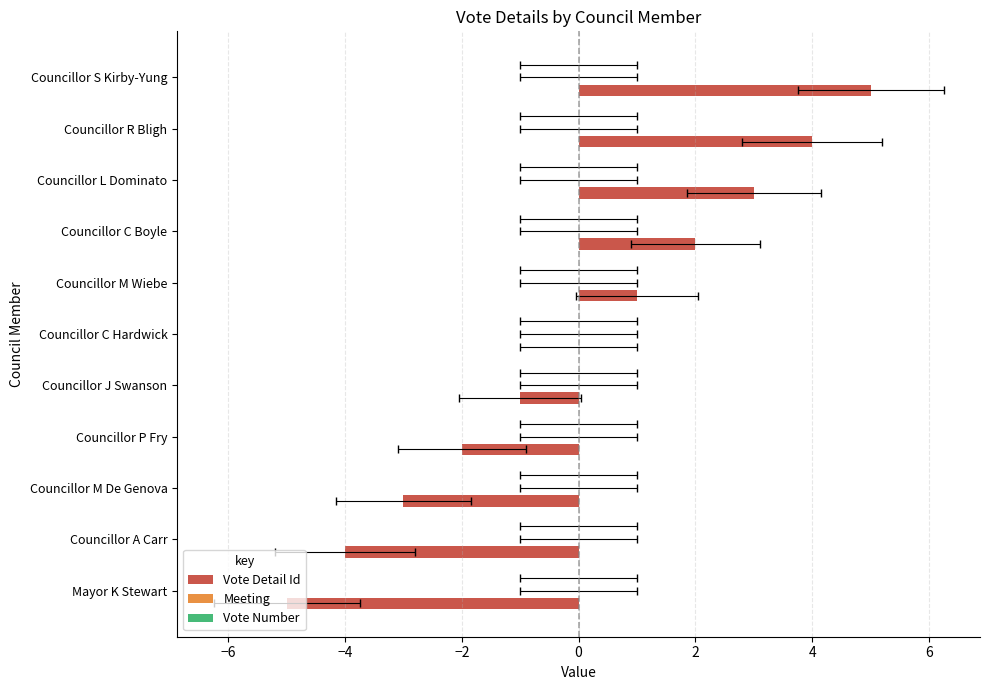

How many data points does each series have?

11